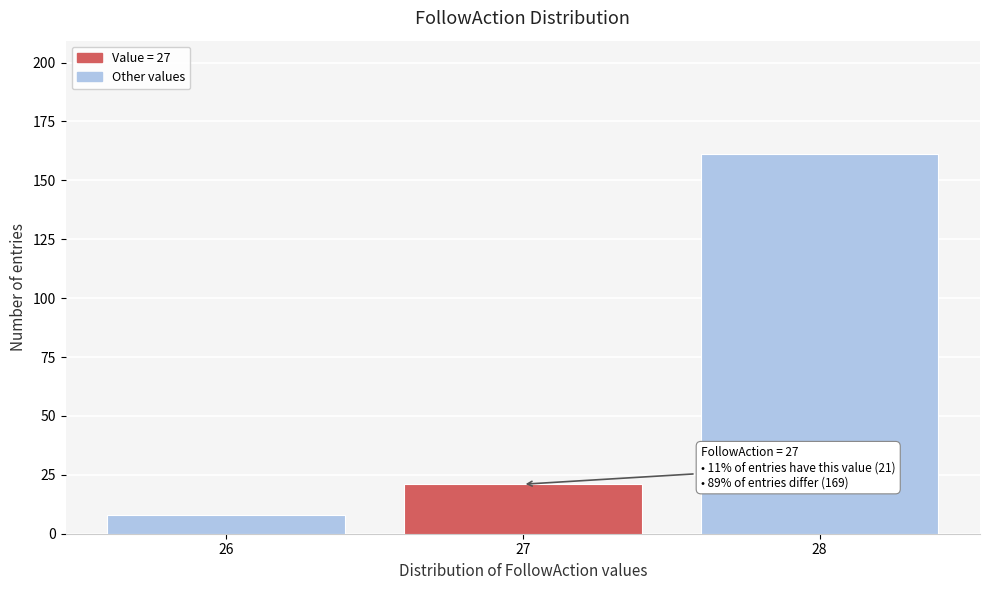

Reading left to right, transcribe all the data shown in this chart.

8	21	161